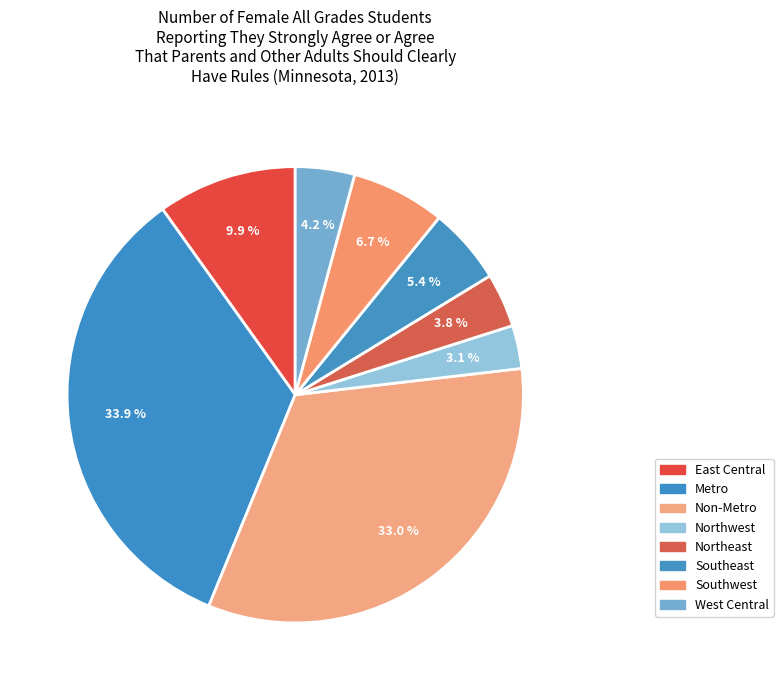

How many segments does this pie chart have?

8